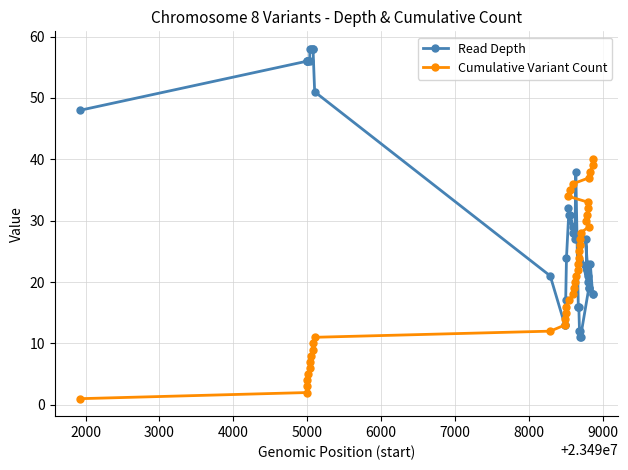

List the series in order of their peak value, highest first.

Read Depth, Cumulative Variant Count